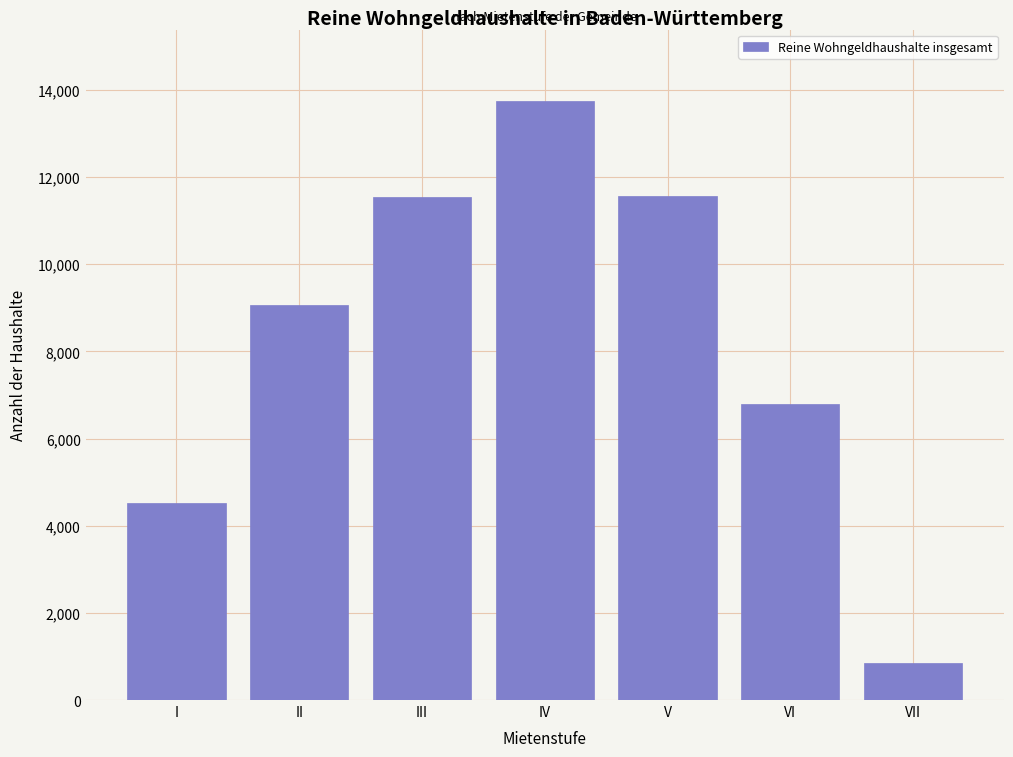

Is it true that the value at V is 11565?

True